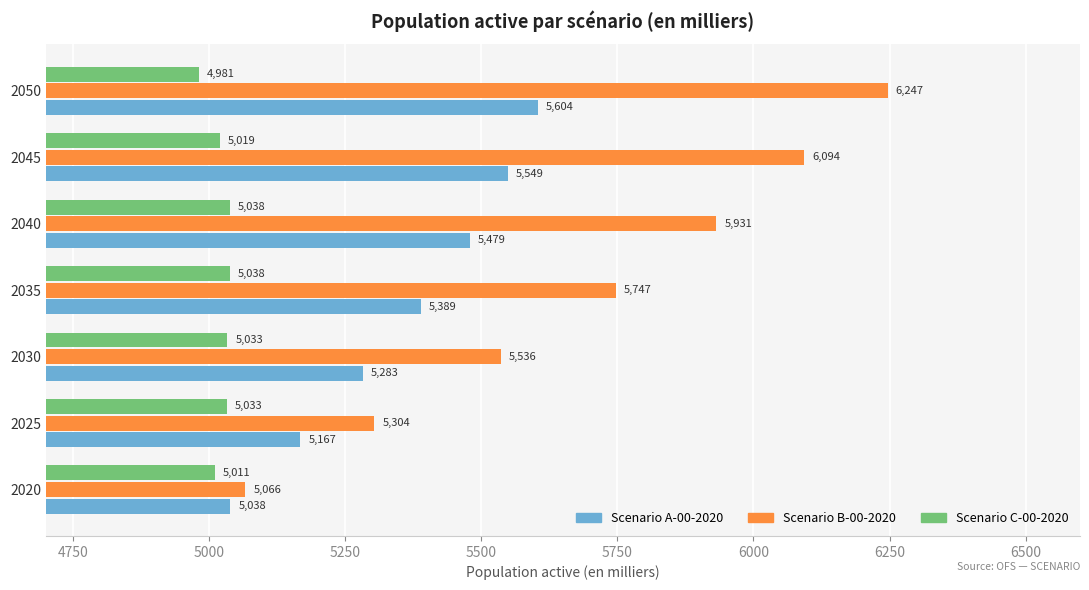

At which label is Scenario C-00-2020 closest to 5009?

2020